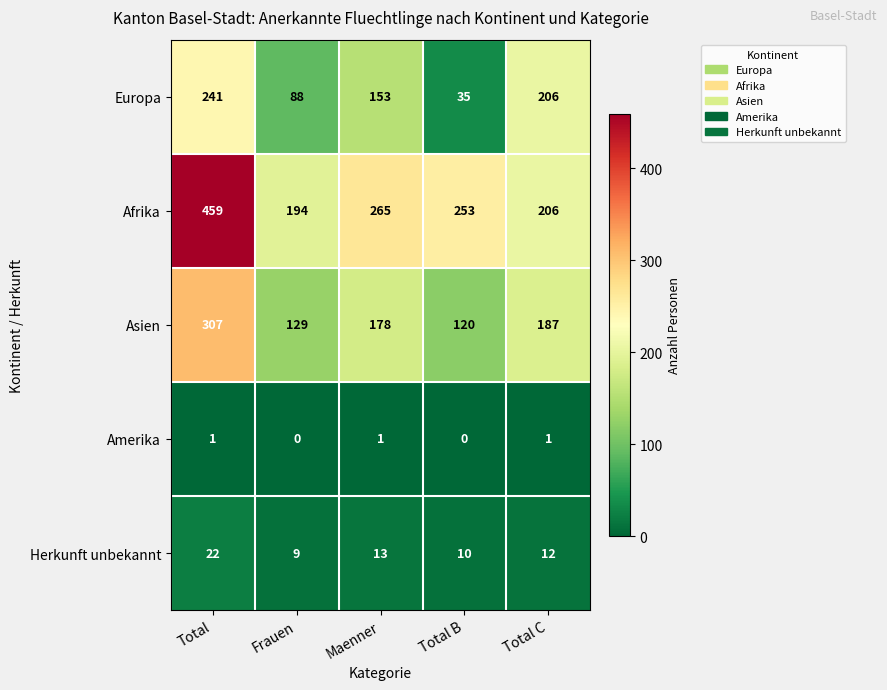

Rank the series by their maximum value, from lowest to highest.

Amerika, Herkunft unbekannt, Europa, Asien, Afrika